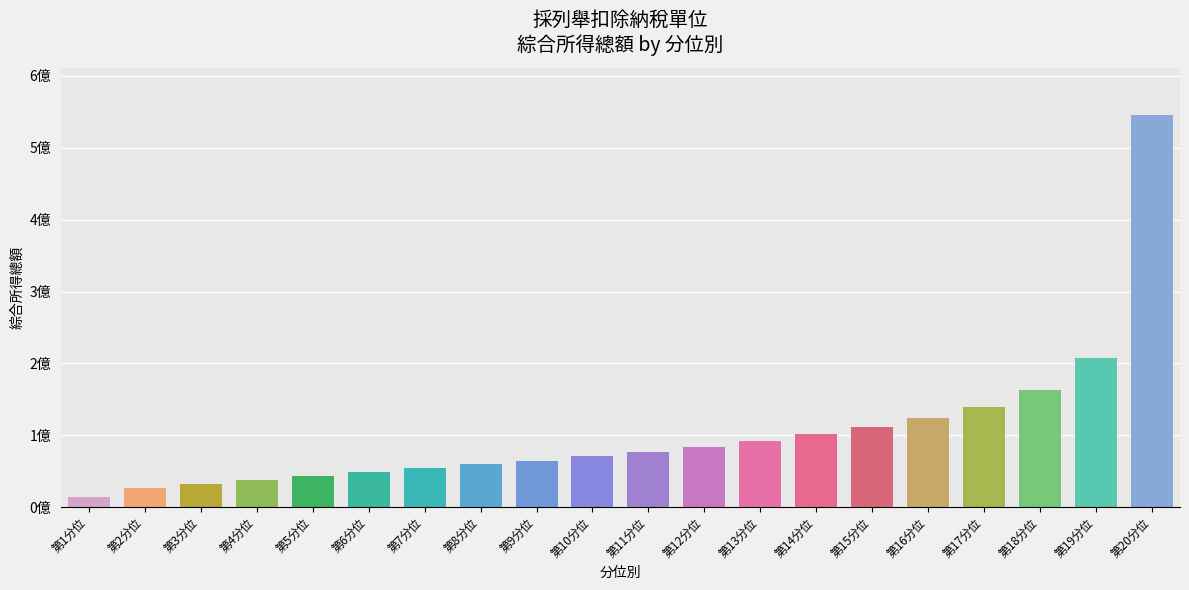

Are the bars horizontal?

No